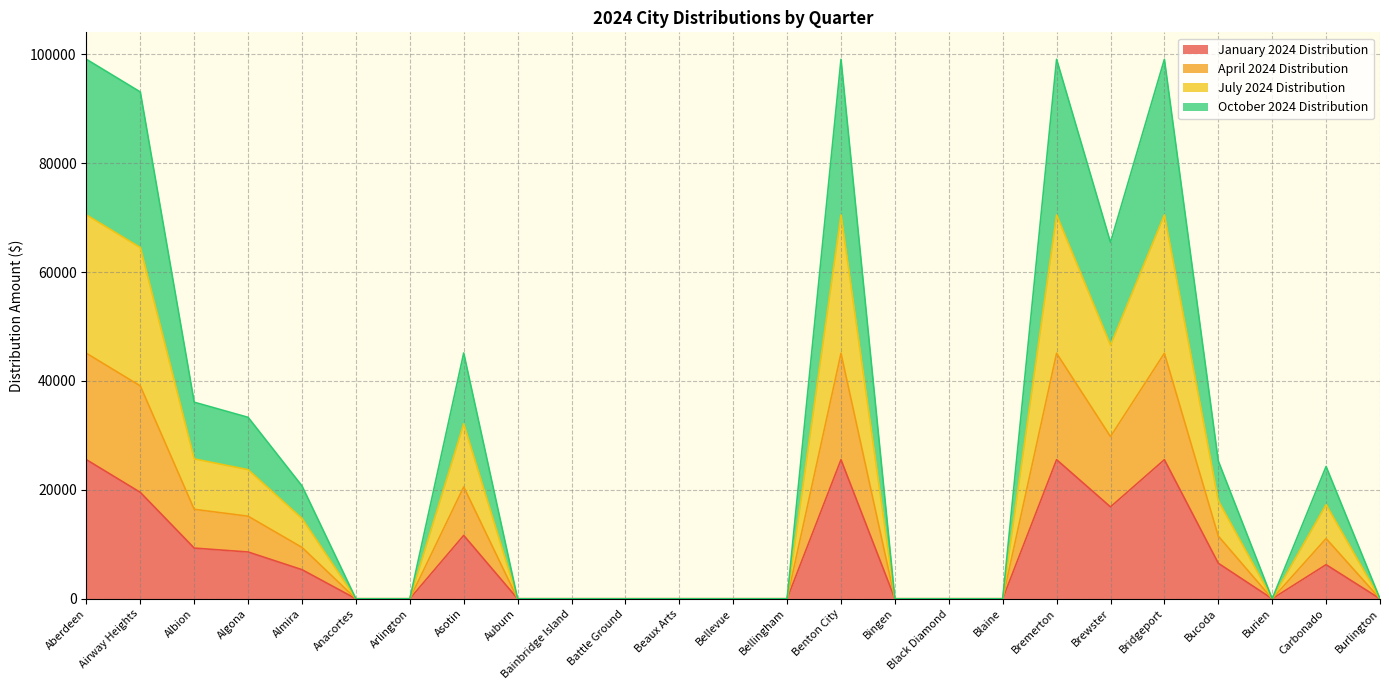

What is the maximum value for January 2024 Distribution?

25545.1